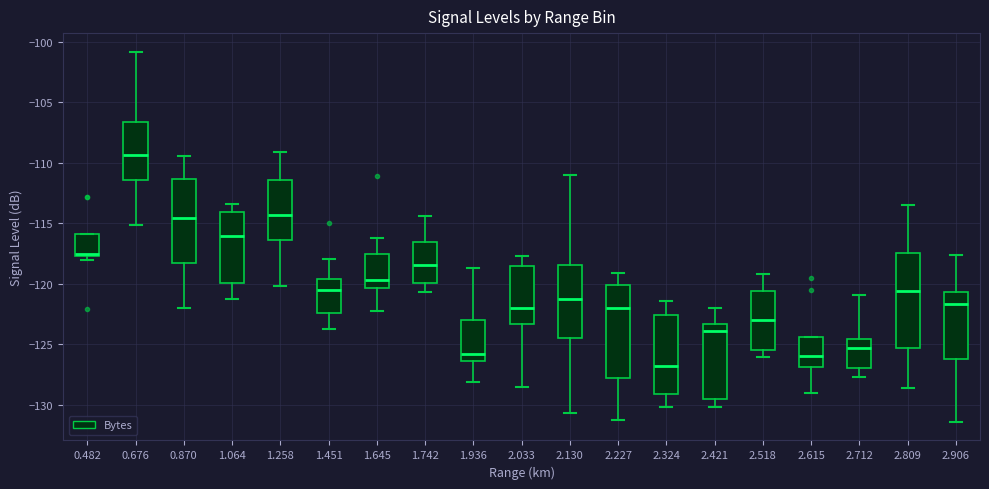

Reading left to right, read every box against the y-axis: the position of its median line, the range the box covers, and the ends of its whiskers. The values are not printed on the chart, so give them approximately, as read against the axis.

0.482: median -117.5 (just above the box's lower edge), box -117.5 to -116.0, whiskers -118.0 to -116.0
0.676: median -109.5, box -111.5 to -106.5, whiskers -115.0 to -101.0
0.870: median -114.5, box -118.5 to -111.5, whiskers -122.0 to -109.5
1.064: median -116.0, box -120.0 to -114.0, whiskers -121.0 to -113.5
1.258: median -114.5, box -116.5 to -111.5, whiskers -120.0 to -109.0
1.451: median -120.5, box -122.5 to -119.5, whiskers -123.5 to -118.0
1.645: median -119.5, box -120.5 to -117.5, whiskers -122.0 to -116.0
1.742: median -118.5, box -120.0 to -116.5, whiskers -120.5 to -114.5
1.936: median -126.0, box -126.5 to -123.0, whiskers -128.0 to -118.5
2.033: median -122.0, box -123.5 to -118.5, whiskers -128.5 to -117.5
2.130: median -121.0, box -124.5 to -118.5, whiskers -130.5 to -111.0
2.227: median -122.0, box -128.0 to -120.0, whiskers -131.0 to -119.0
2.324: median -126.5, box -129.0 to -122.5, whiskers -130.0 to -121.5
2.421: median -124.0, box -129.5 to -123.5, whiskers -130.0 to -122.0
2.518: median -123.0, box -125.5 to -120.5, whiskers -126.0 to -119.0
2.615: median -126.0, box -127.0 to -124.5, whiskers -129.0 to -124.5
2.712: median -125.0, box -127.0 to -124.5, whiskers -127.5 to -121.0
2.809: median -120.5, box -125.5 to -117.5, whiskers -128.5 to -113.5
2.906: median -121.5, box -126.0 to -120.5, whiskers -131.5 to -117.5